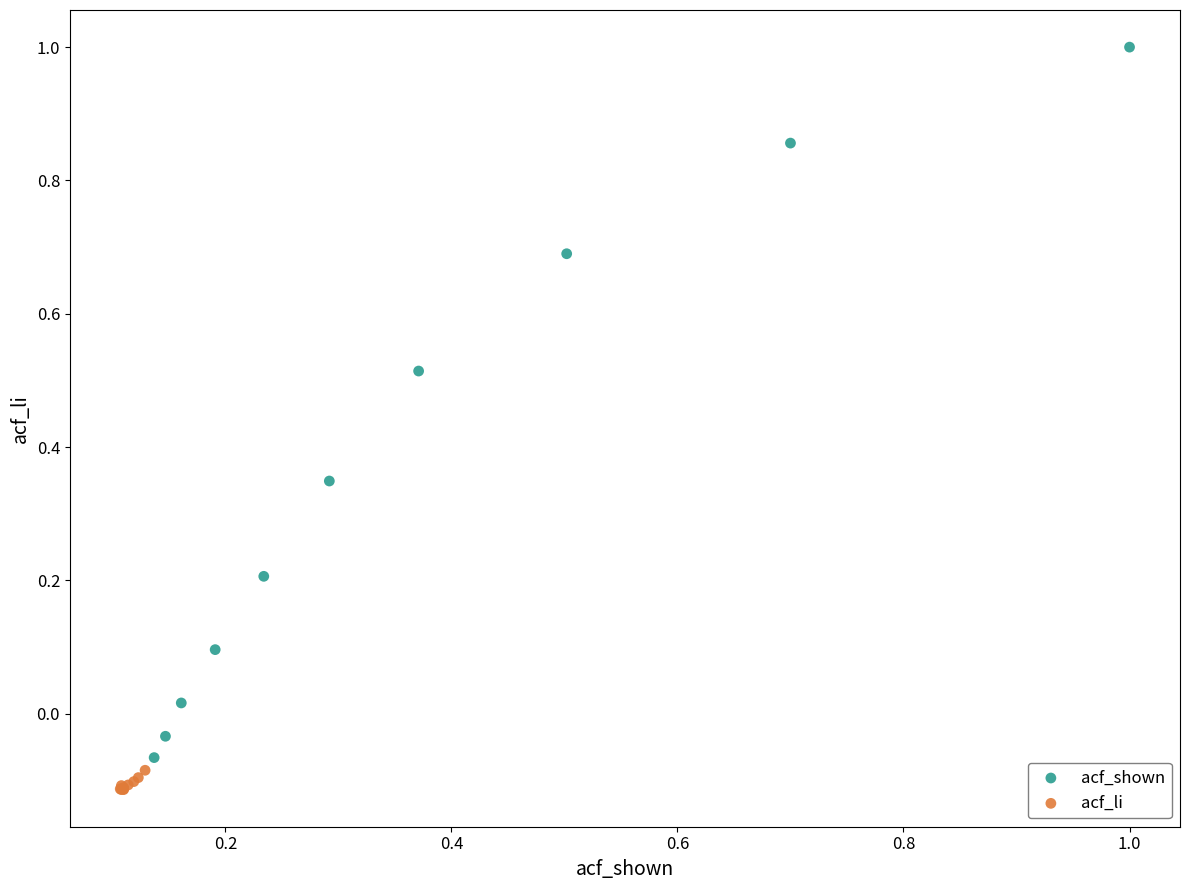

What are all the series names shown in the legend?

acf_shown, acf_li